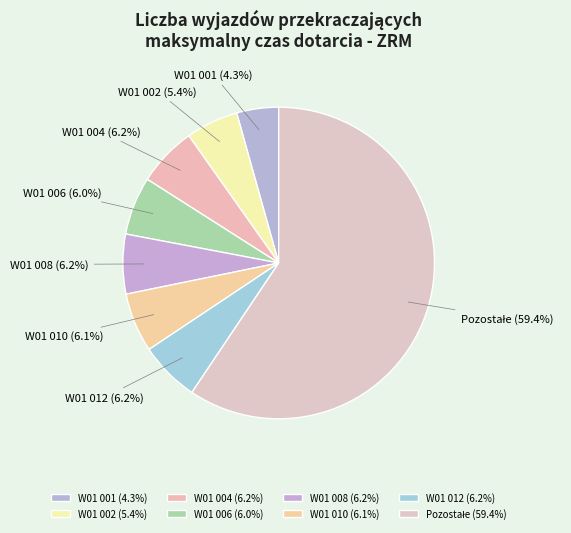

How many slices are in this pie chart?

8